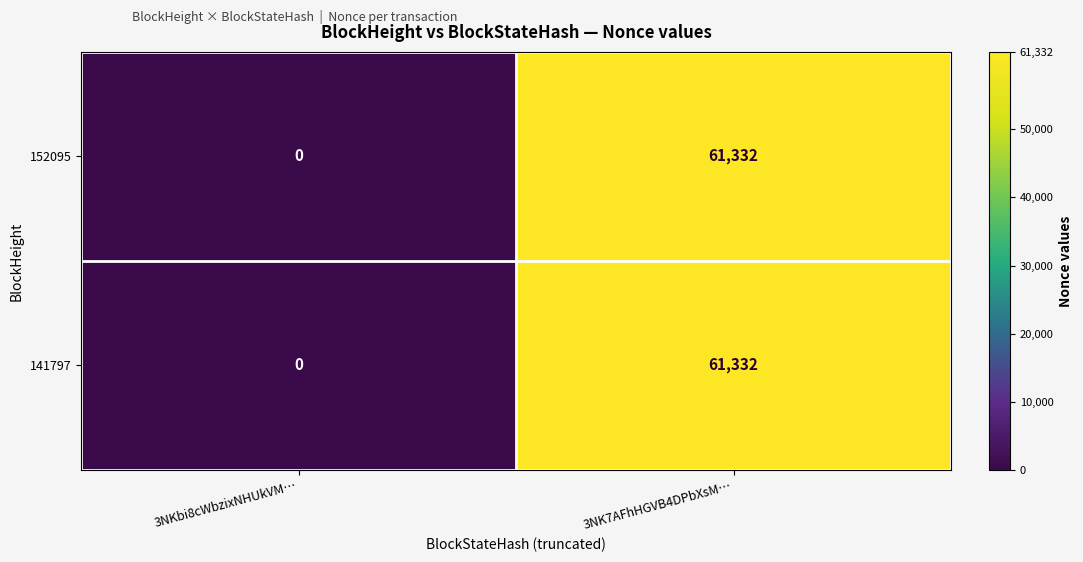

How many data points in 152095 are less than 61332?

1